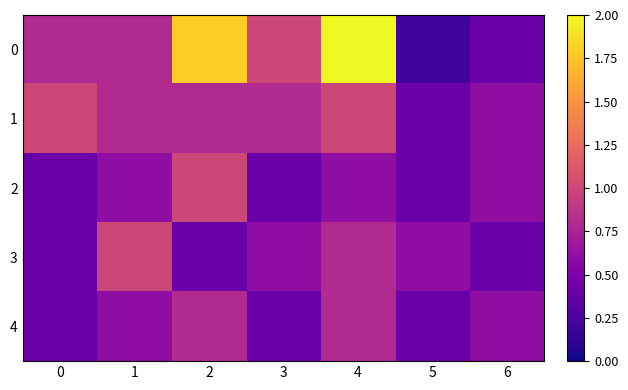

Rank the series by their maximum value, from highest to lowest.

0, 1, 2, 3, 4